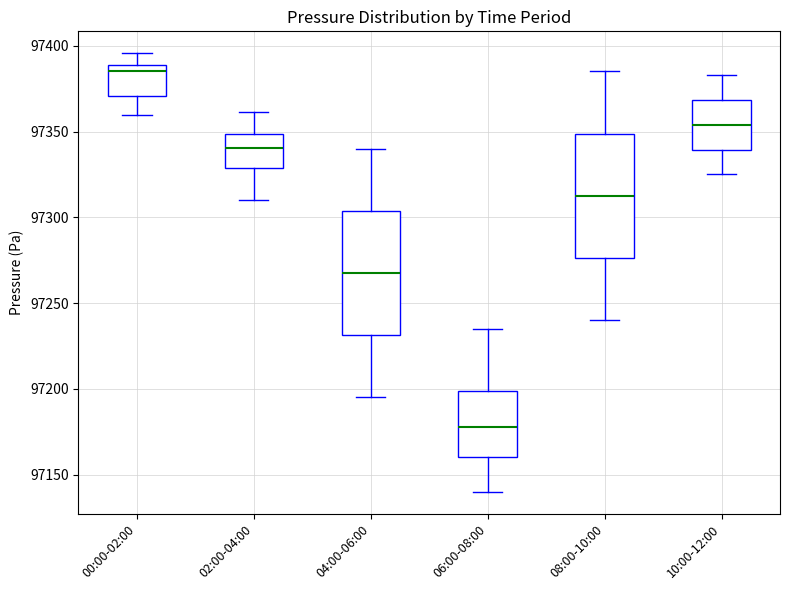

Which box has the lowest median line?

06:00-08:00